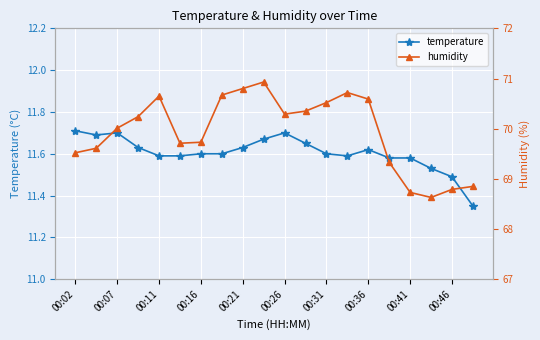

The temperature series shows 11.7 at 00:07. True or false?

True